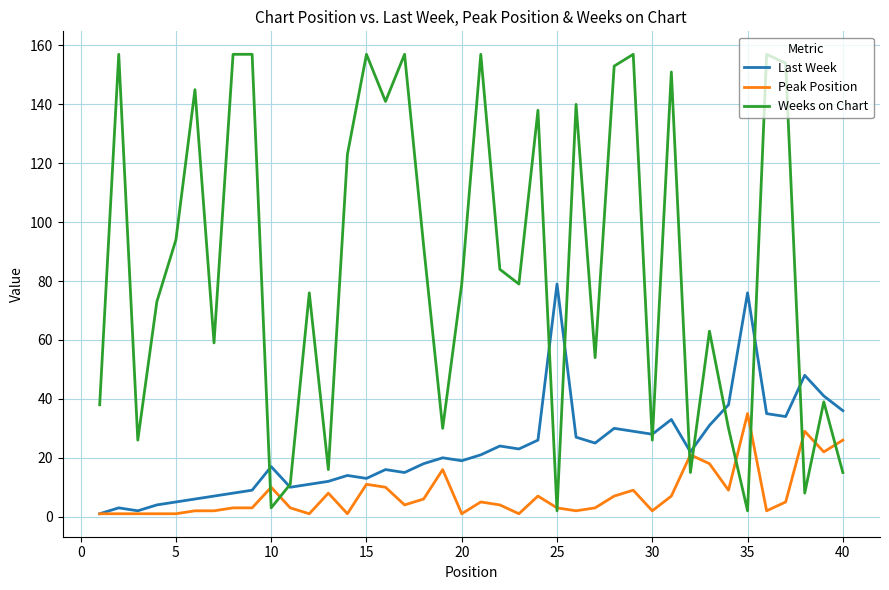

List the series in order of their peak value, lowest first.

Peak Position, Last Week, Weeks on Chart